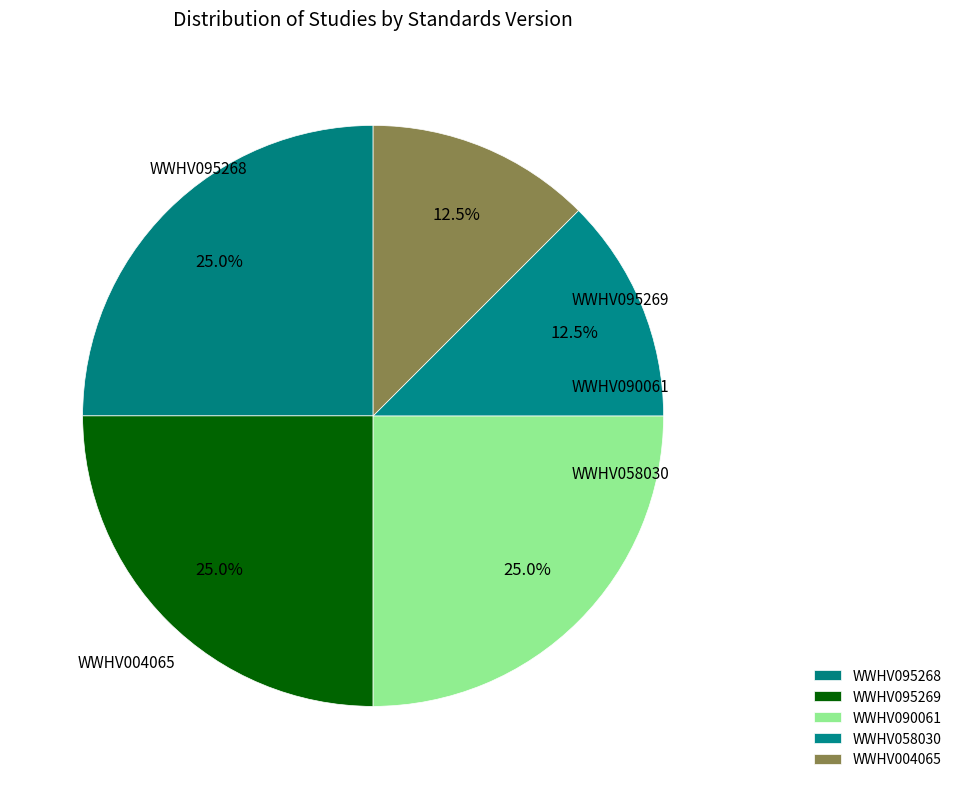

Count the number of slices in the pie.

5